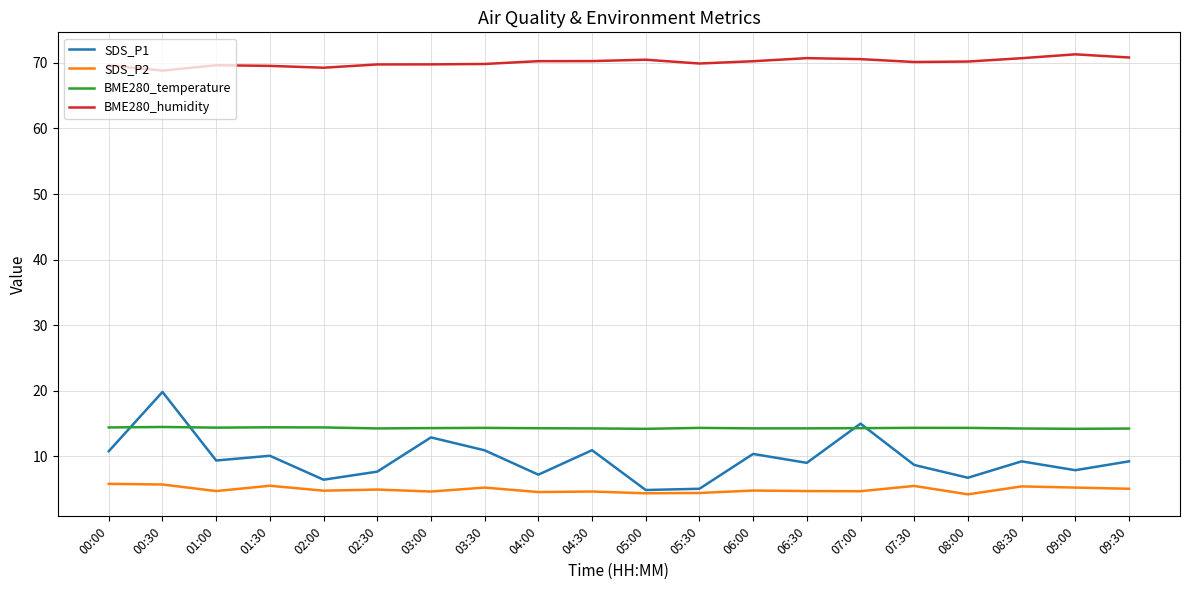

What is the sum of all SDS_P1 values?

192.4